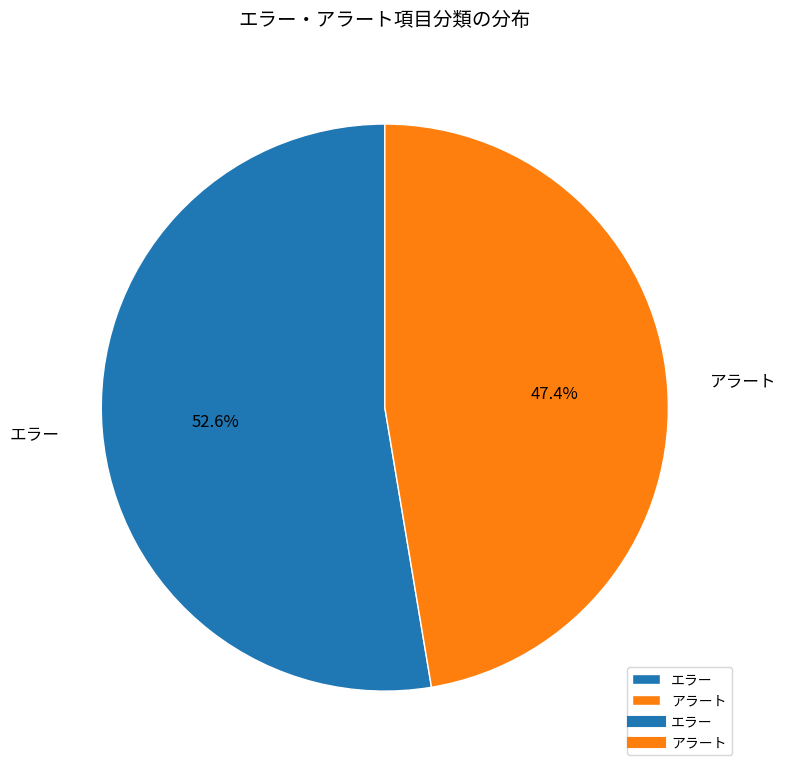

True or false: アラート accounts for 47% of the total.

True